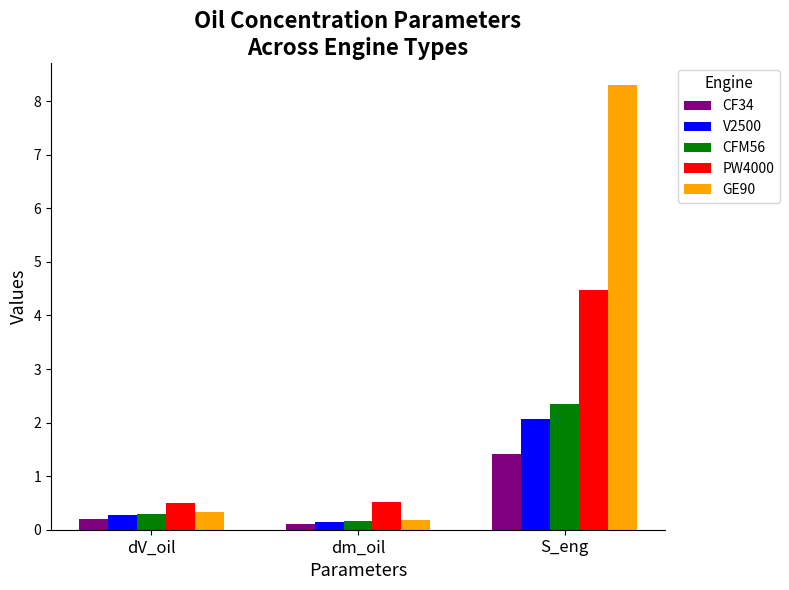

The GE90 series shows 0.2 at dm_oil. True or false?

True